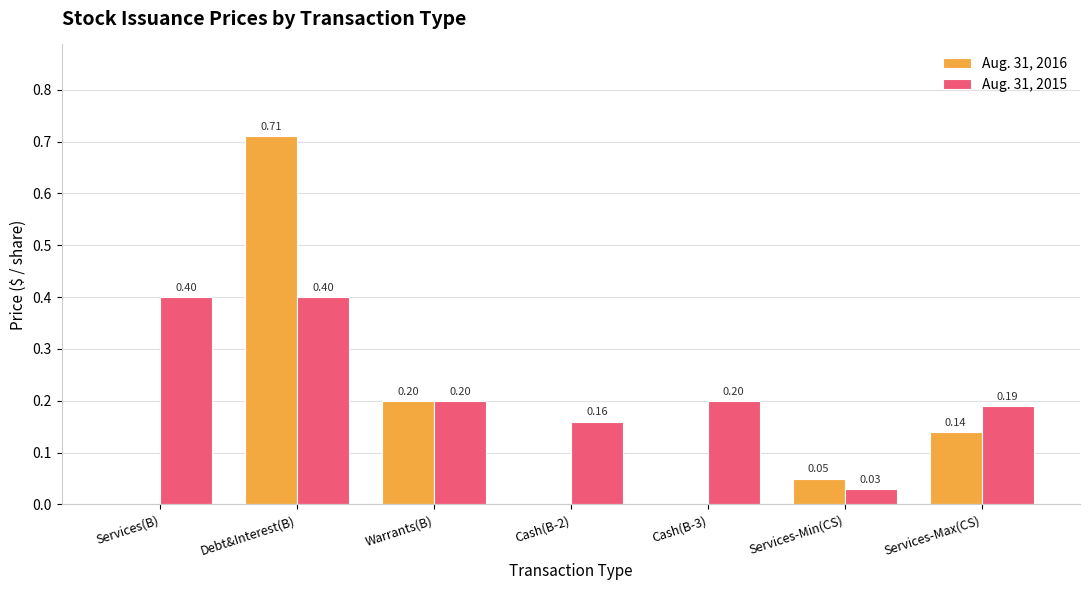

What is the sum of all Aug. 31, 2015 values?

1.6